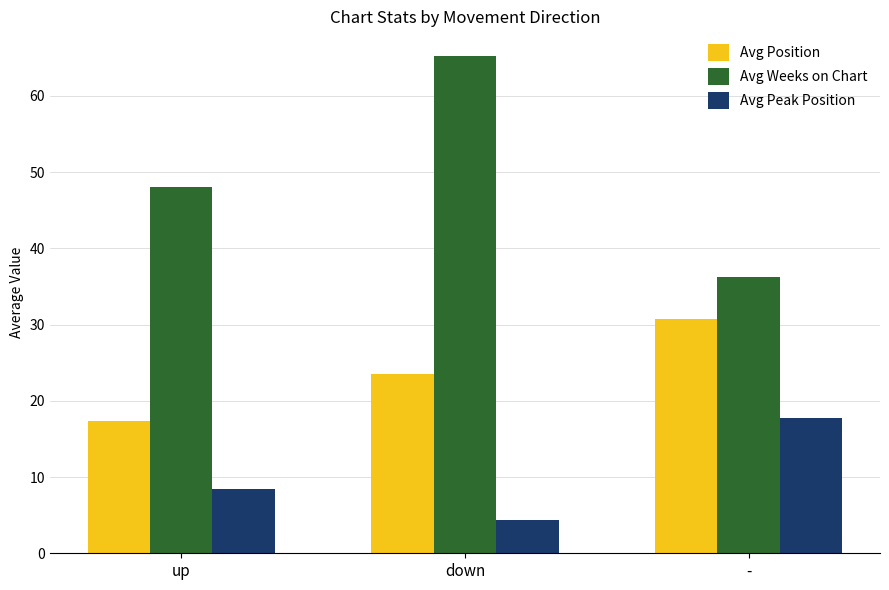

How many groups of bars are there?

3